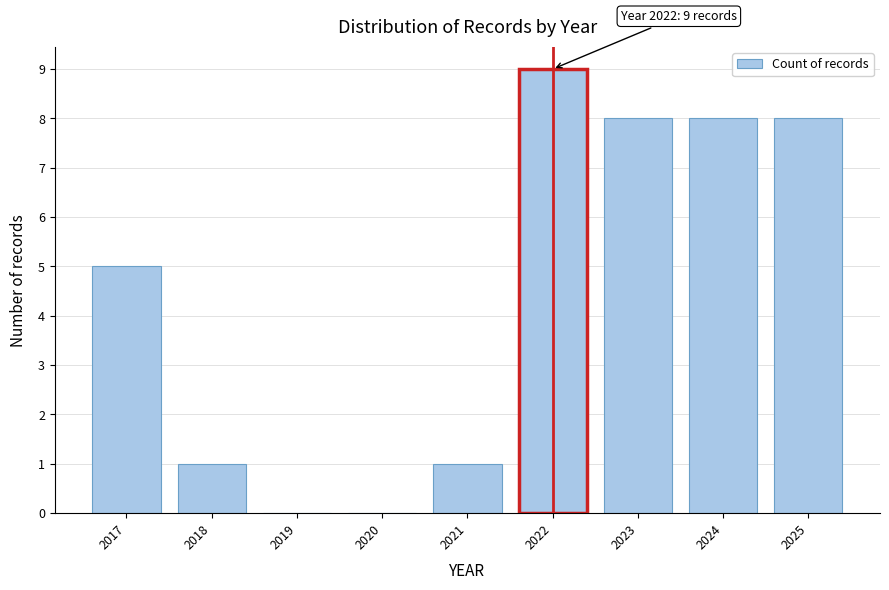

Reading left to right, transcribe all the data shown in this chart.

2017=5	2018=1	2019=0	2020=0	2021=1	2022=9	2023=8	2024=8	2025=8